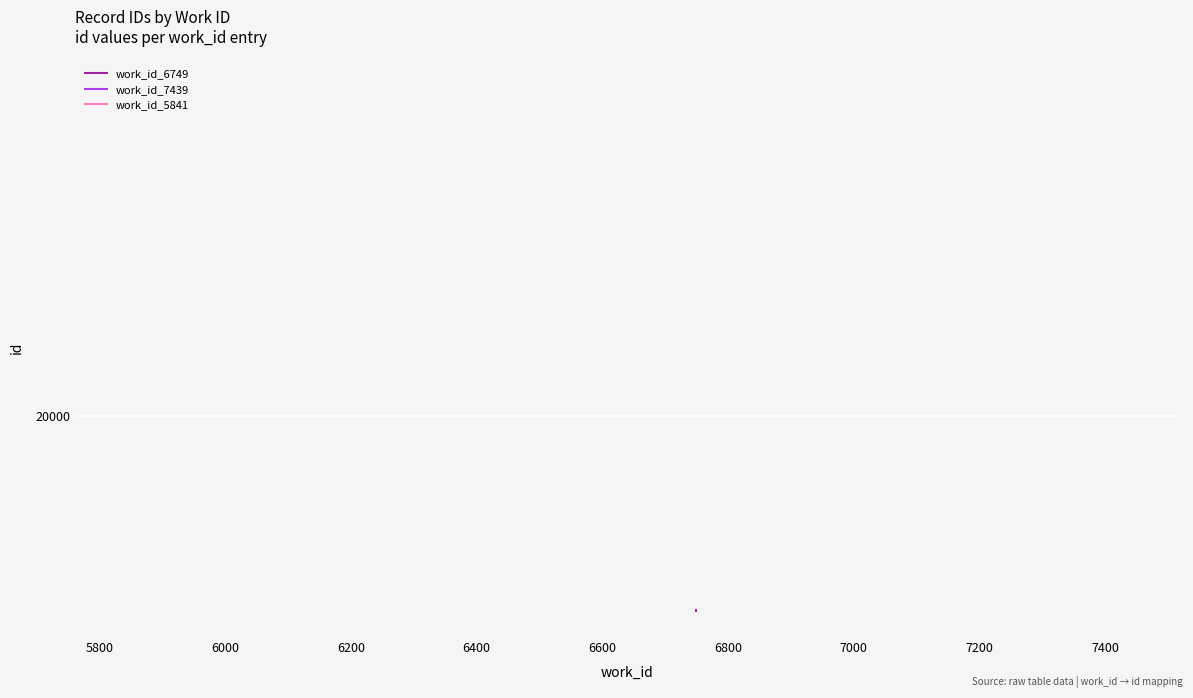

How many categories are shown in the chart?

2